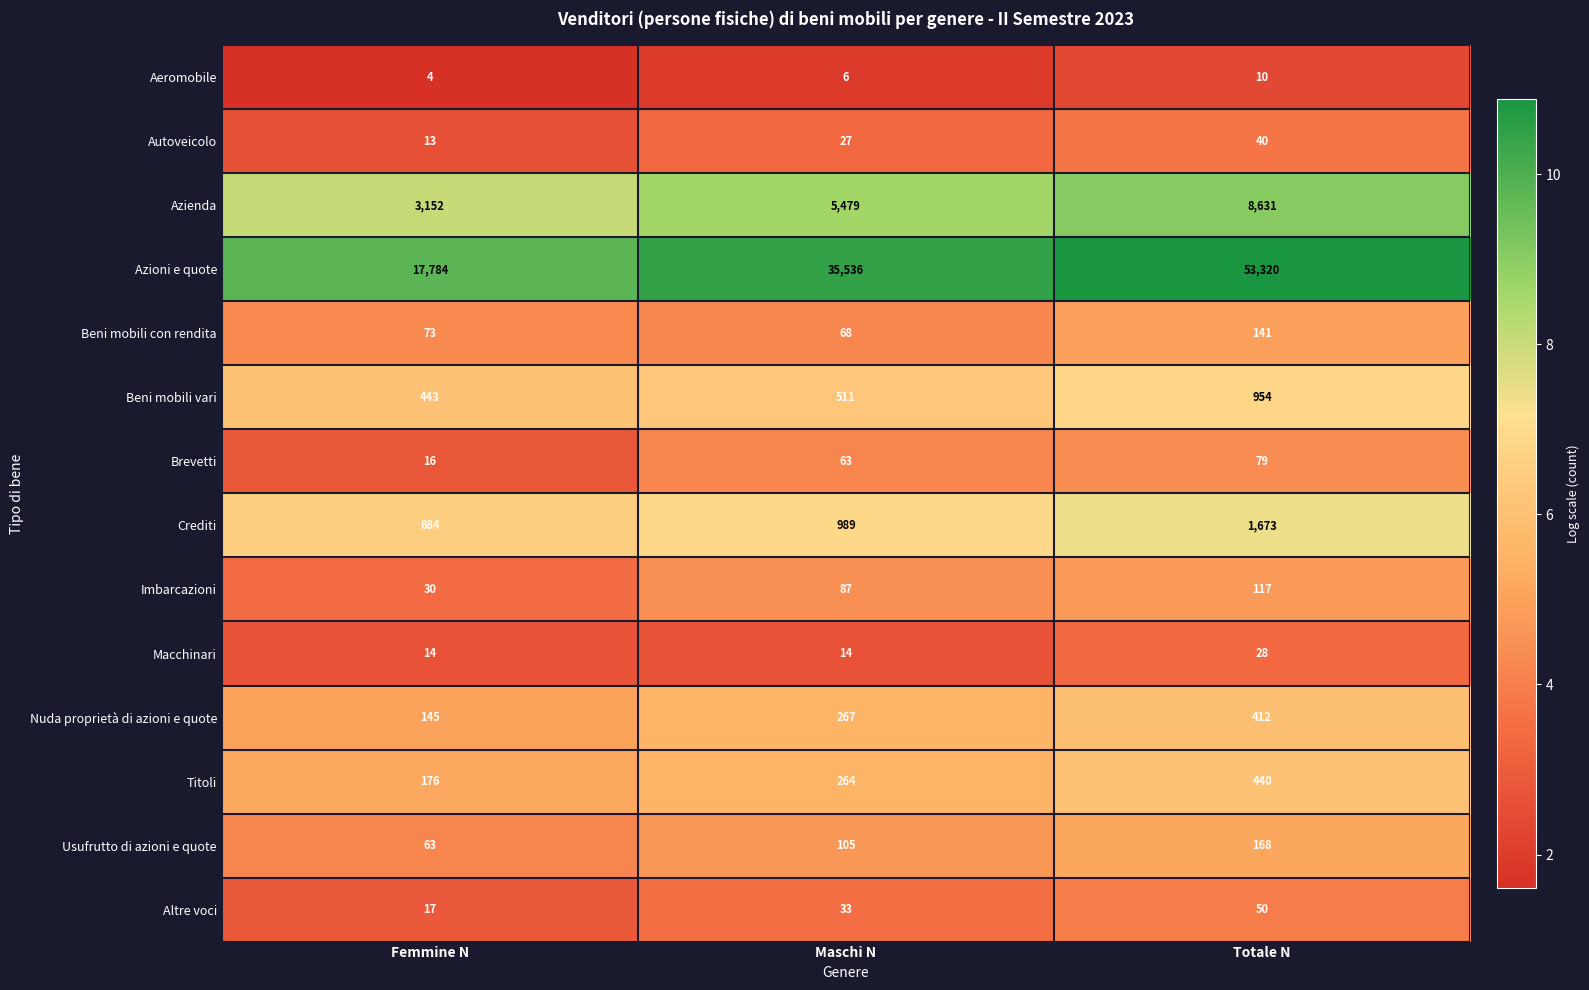

What is the spread (max minus min) of values at Maschi N?

35530